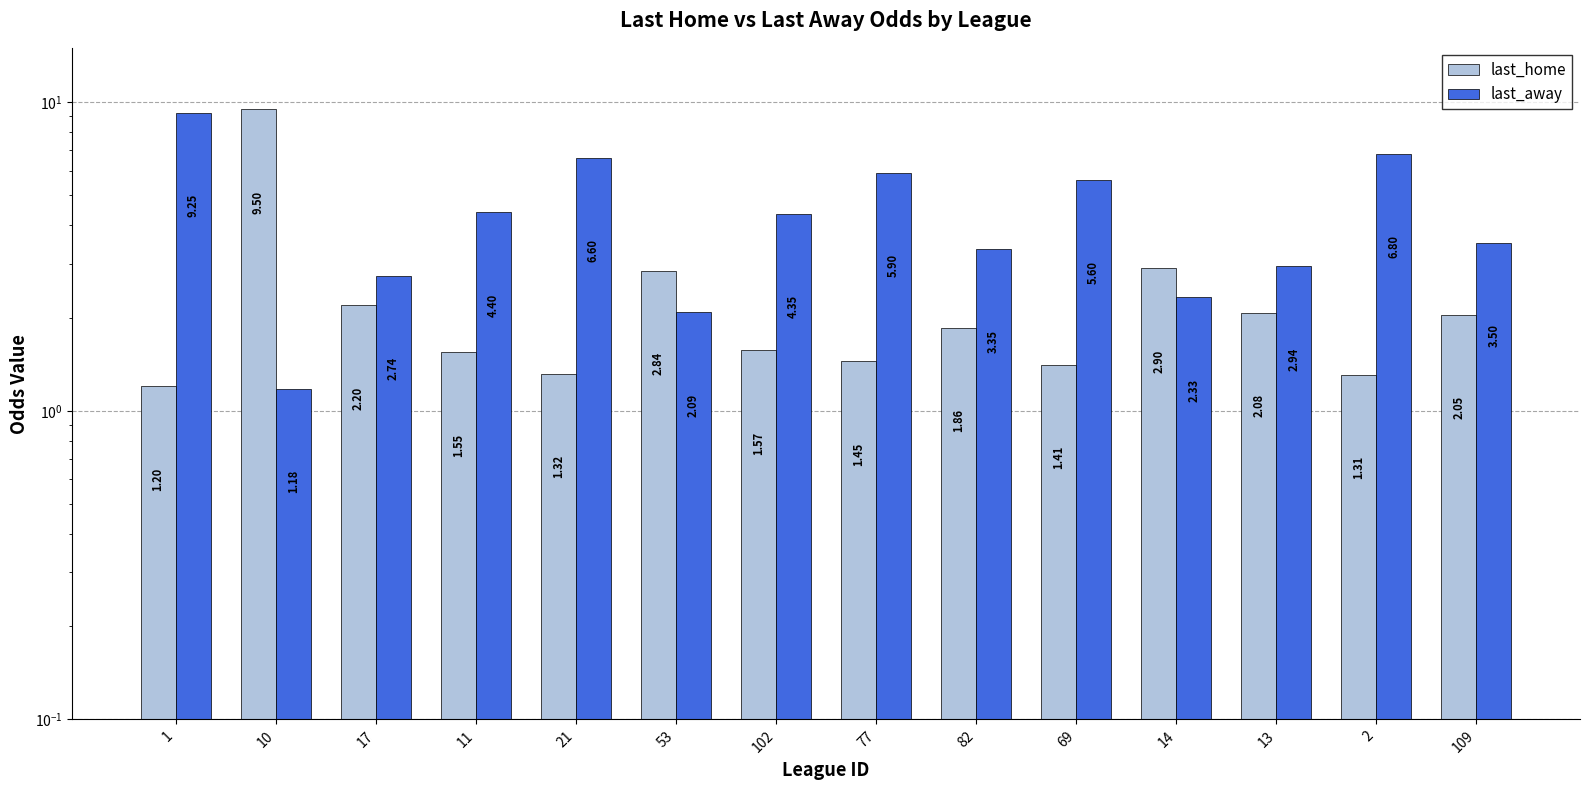

Reading left to right, extract all data points from this chart.

last_home: 1.2	9.5	2.2	1.6	1.3	2.8	1.6	1.4	1.9	1.4	2.9	2.1	1.3	2.0
last_away: 9.2	1.2	2.7	4.4	6.6	2.1	4.3	5.9	3.4	5.6	2.3	2.9	6.8	3.5